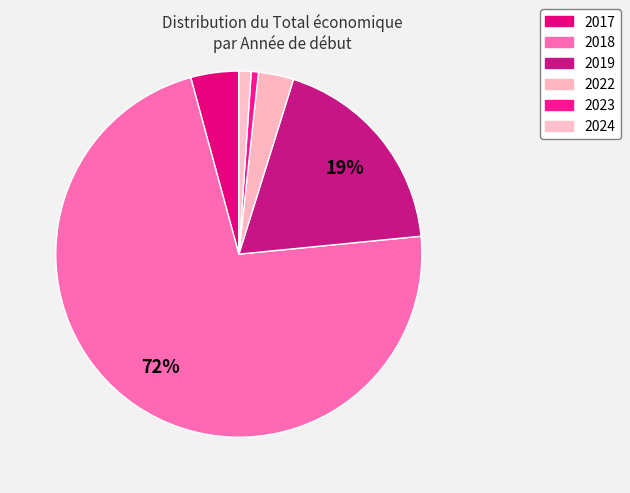

The 2018 slice represents 24% of the pie. True or false?

False